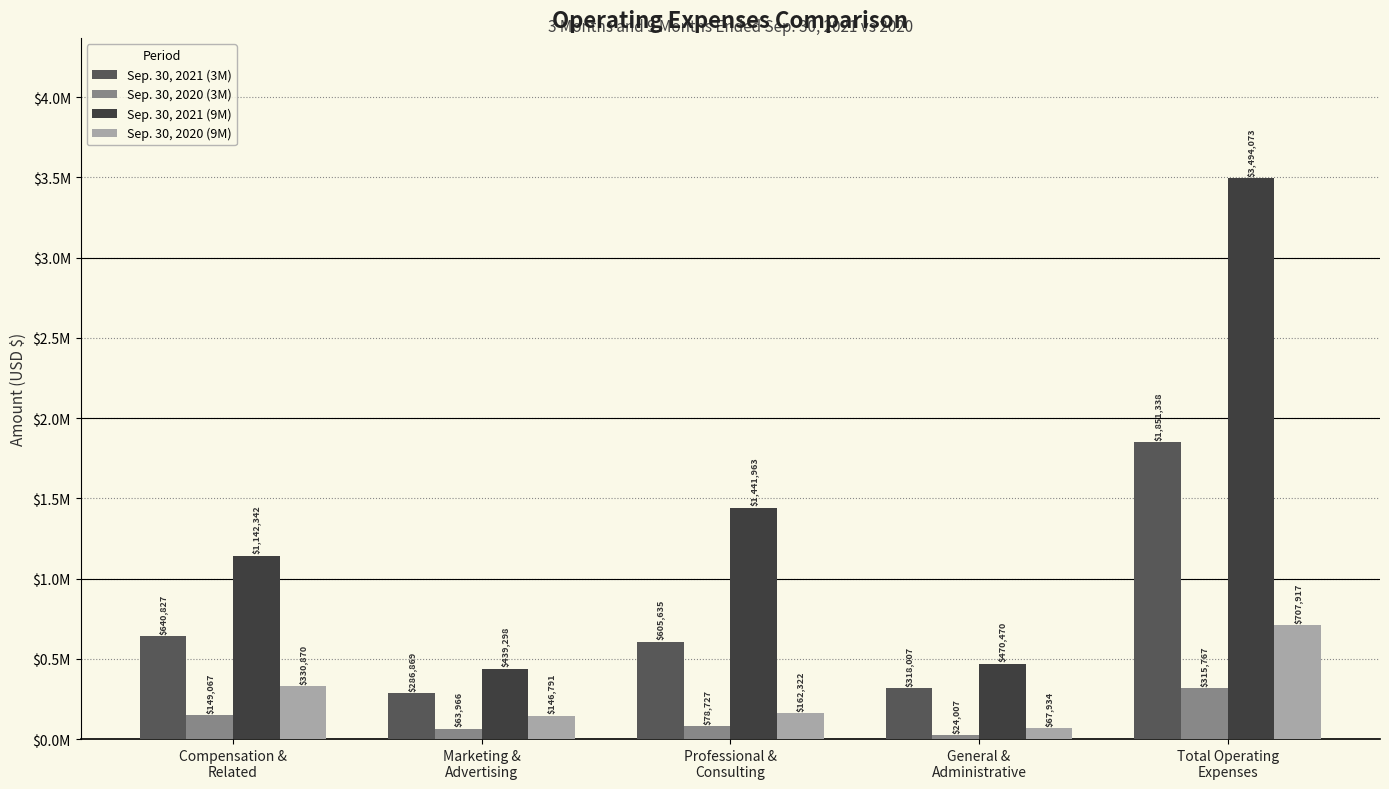

Are the bars grouped side by side (vs. stacked)?

Yes